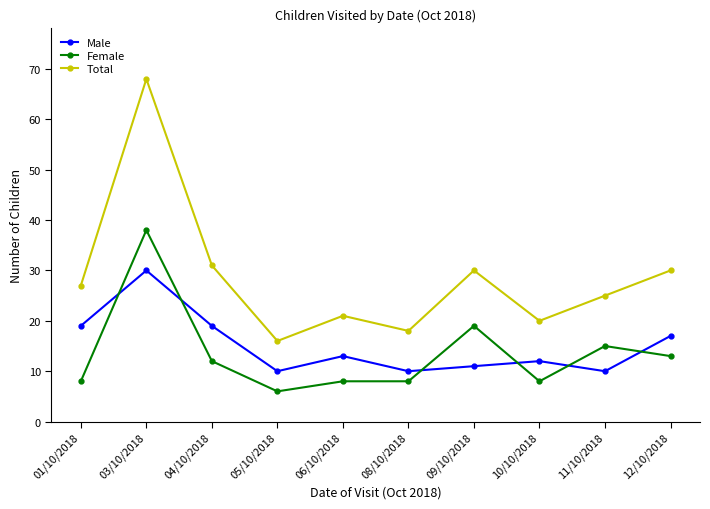

At which category does Female reach its first local peak?

03/10/2018